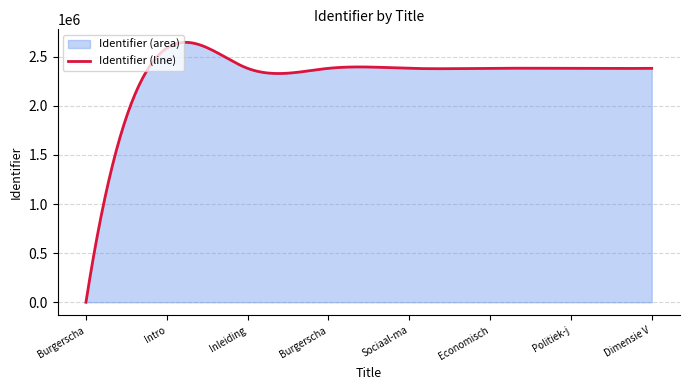

At which label is the value closest to 1293200?

Inleiding